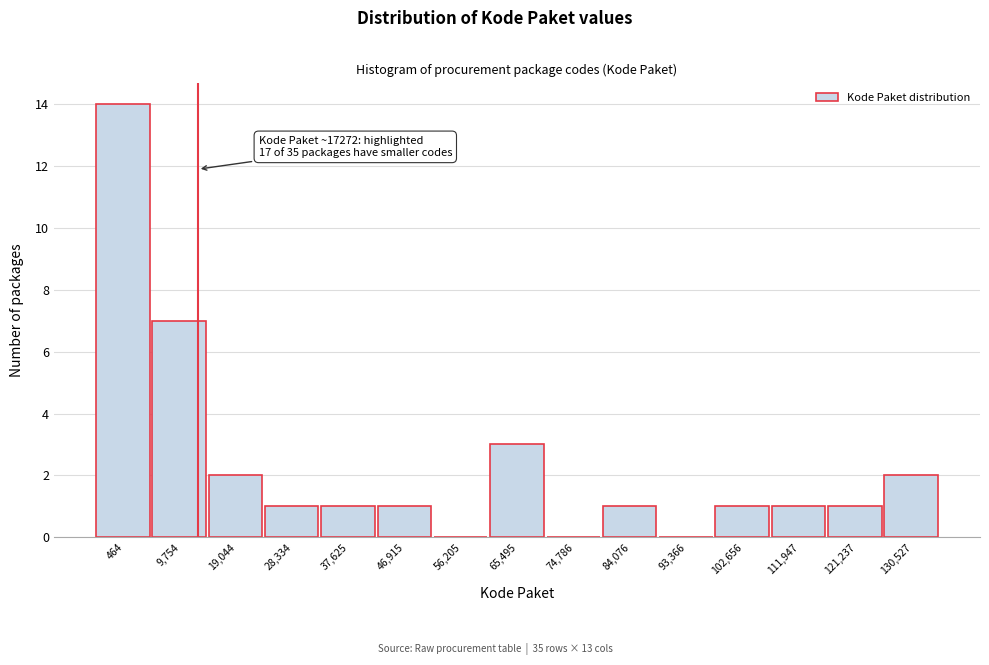

Reading left to right, list all the values displayed in this chart.

464=14	9,754=7	19,044=2	28,334=1	37,625=1	46,915=1	56,205=0	65,495=3	74,786=0	84,076=1	93,366=0	102,656=1	111,947=1	121,237=1	130,527=2